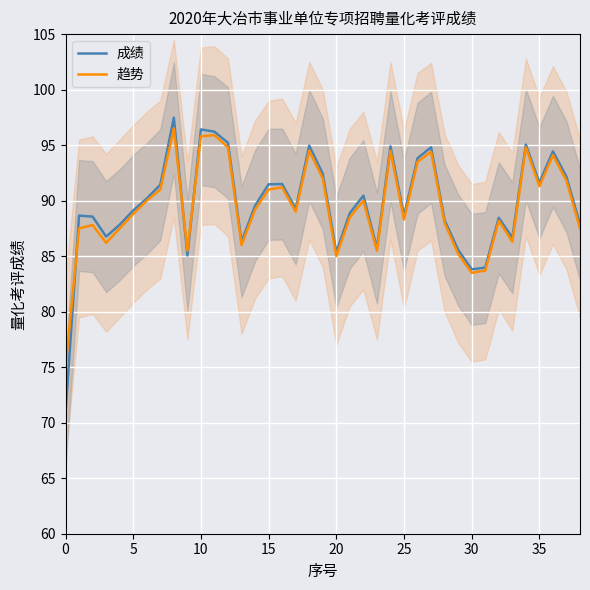

What is the difference between the maximum and second lowest values in the 成绩 series?

13.7